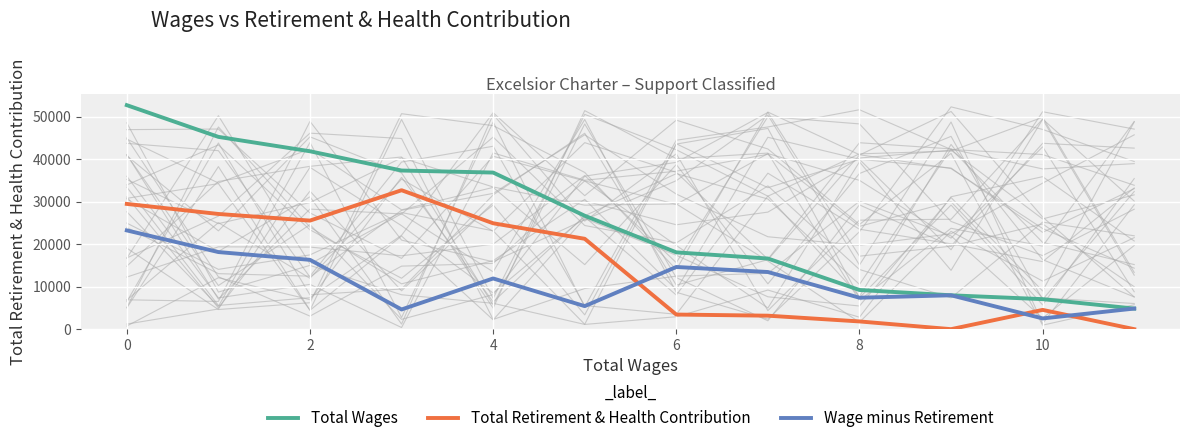

True or false: Wage minus Retirement and Total Wages cross at least once.

False